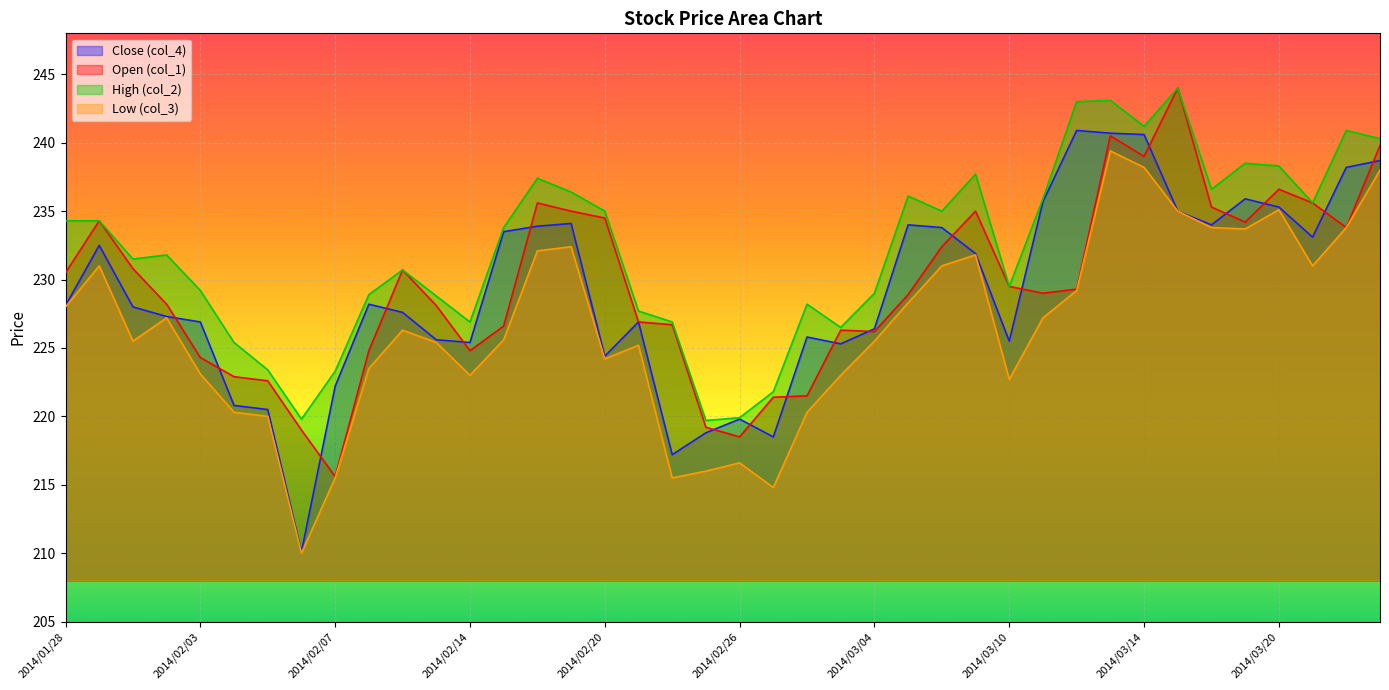

At which category is the sum across all series the highest?

2014/03/13